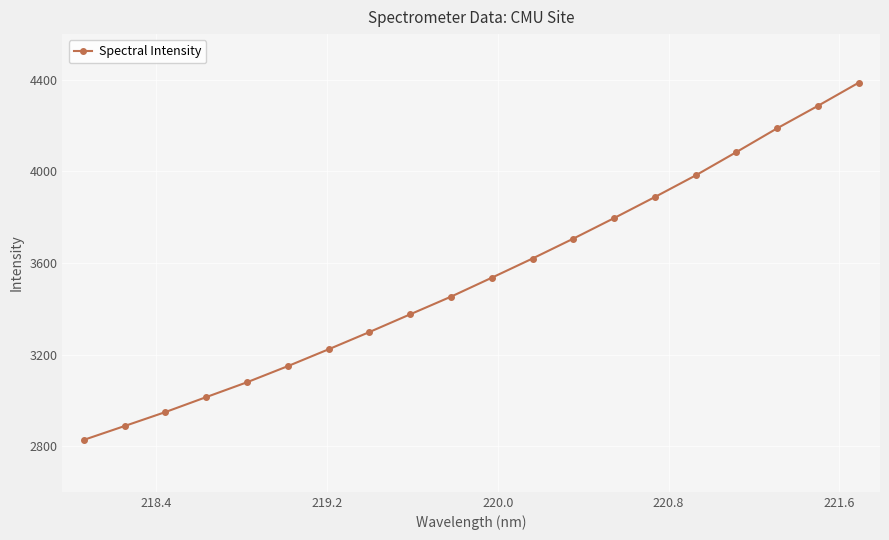

What is the value of the 19th point from the left?

4286.5